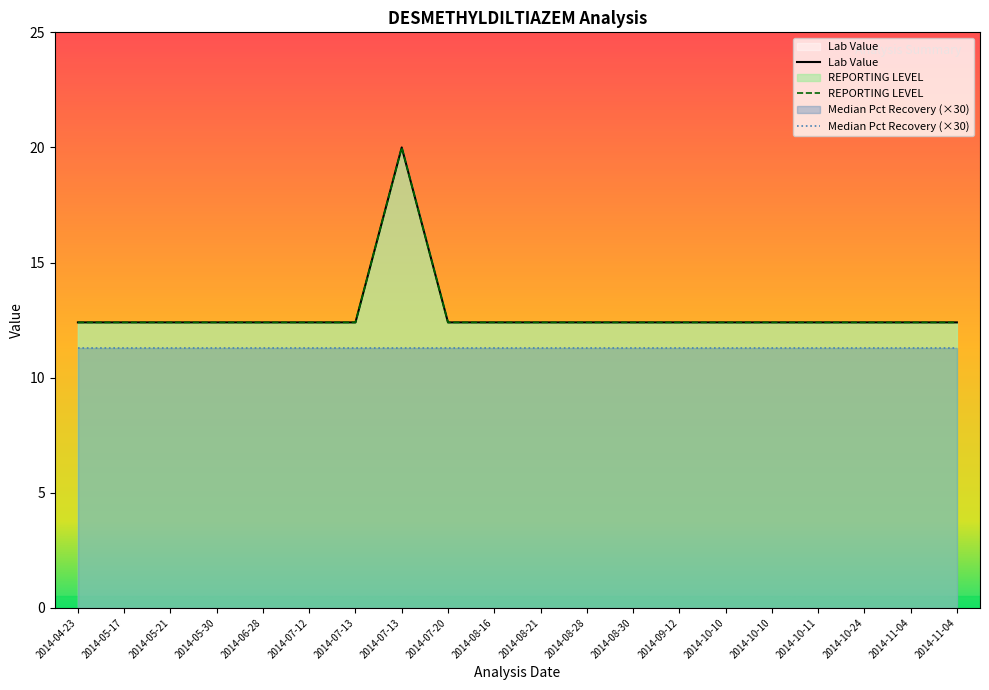

How many interior local peaks does the REPORTING LEVEL series have?

1